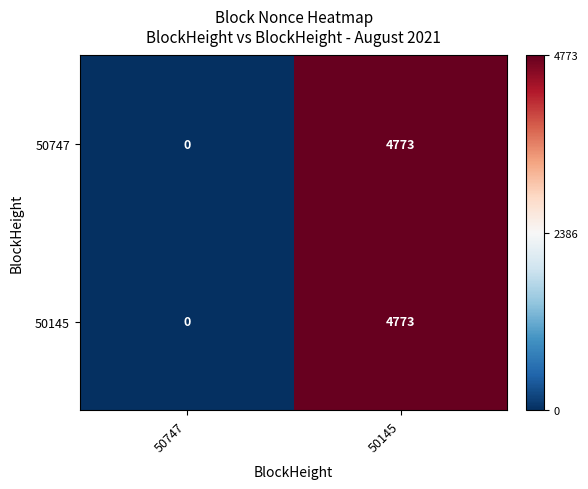

What is the difference between the maximum and minimum values in the 50747 series?

4773